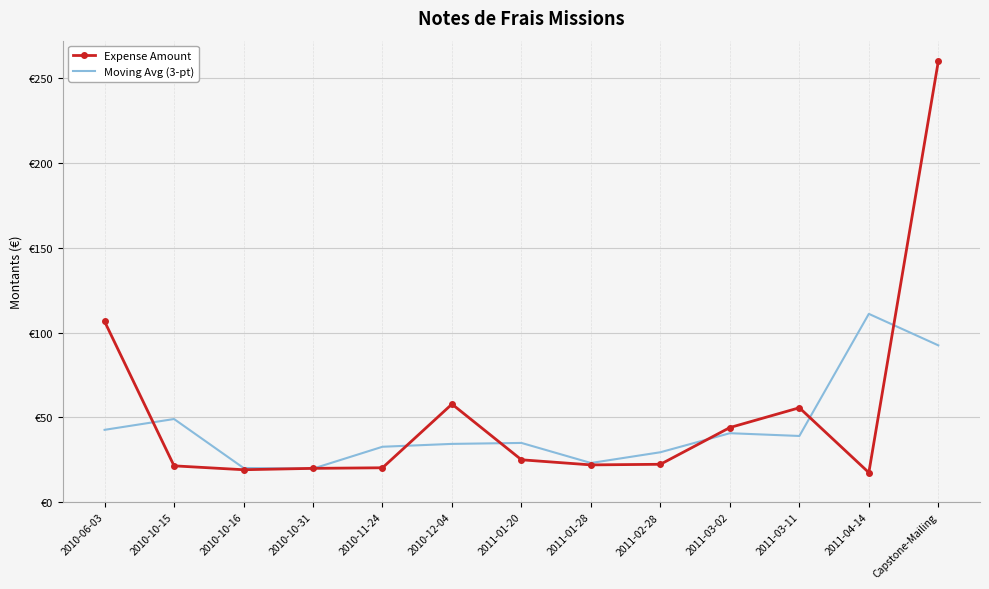

Where is the first local maximum for Moving Avg (3-pt)?

2010-10-15